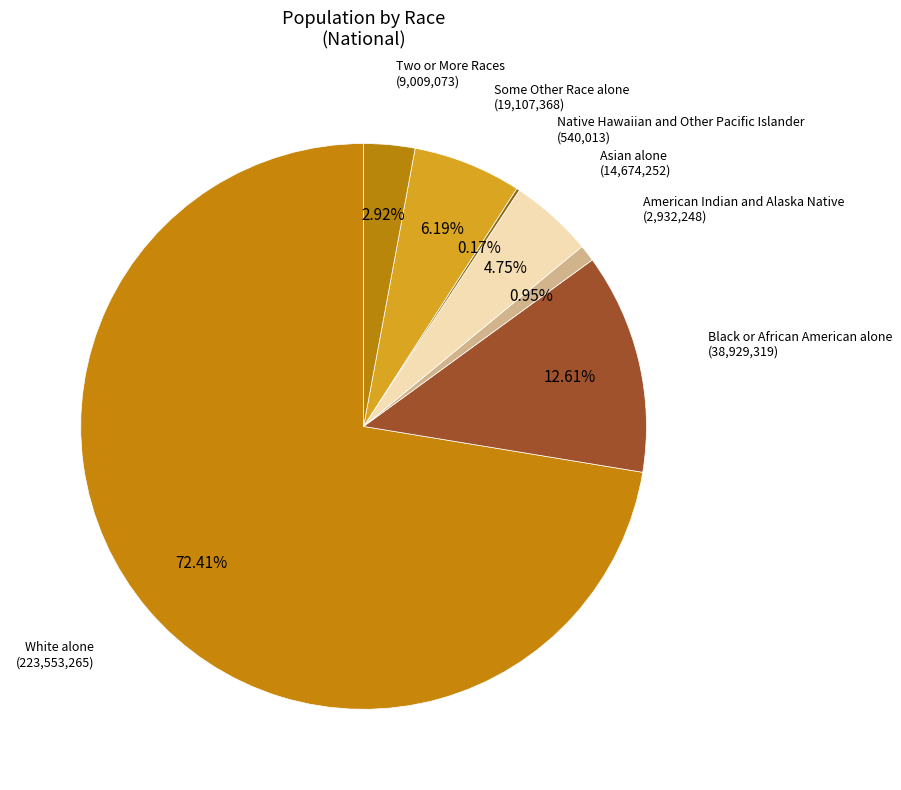

Count the number of slices in the pie.

7